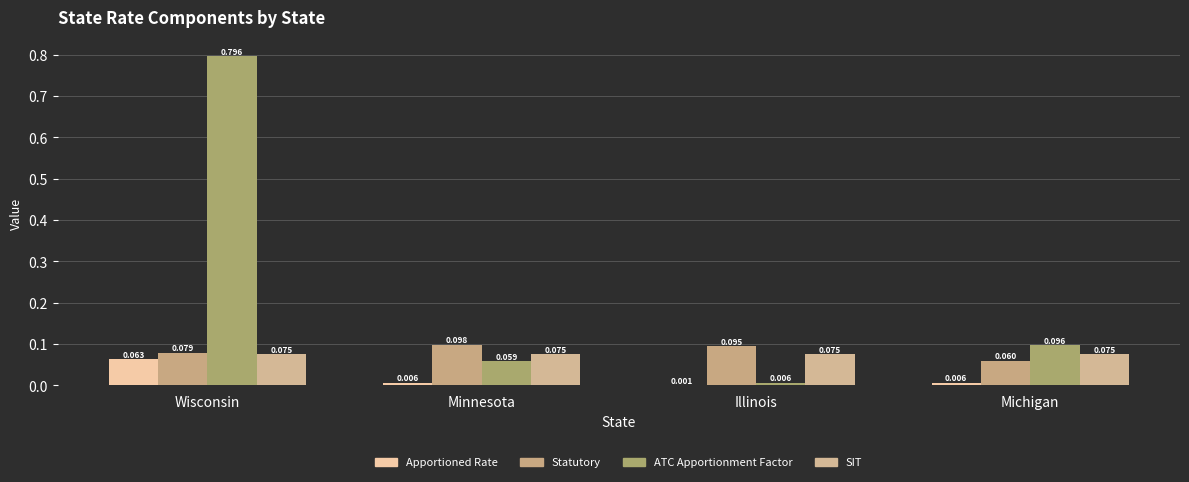

True or false: Apportioned Rate has a value of 0.0 at Michigan.

False